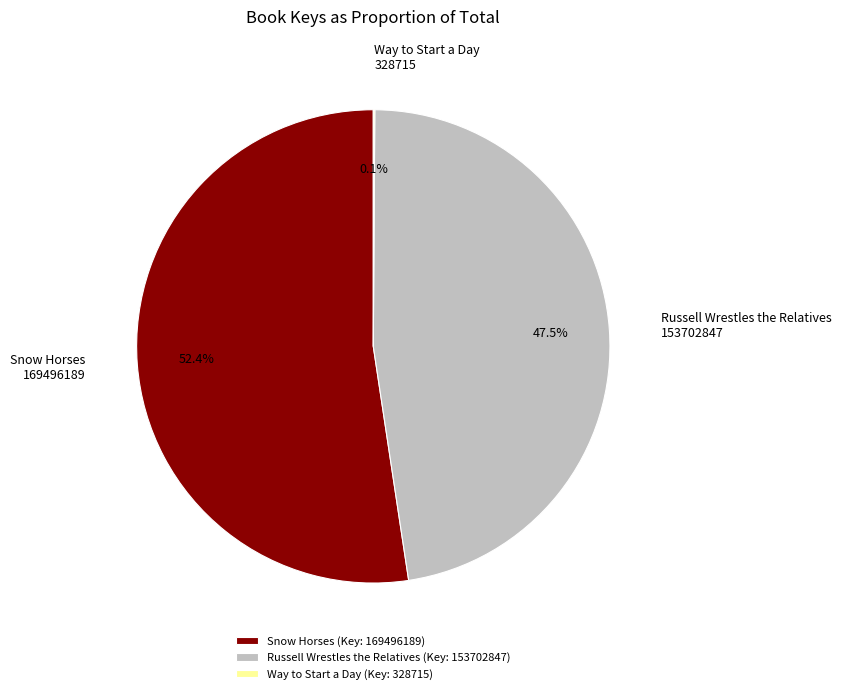

Between Snow Horses 169496189 and Russell Wrestles the Relatives 153702847, which is larger?

Snow Horses 169496189